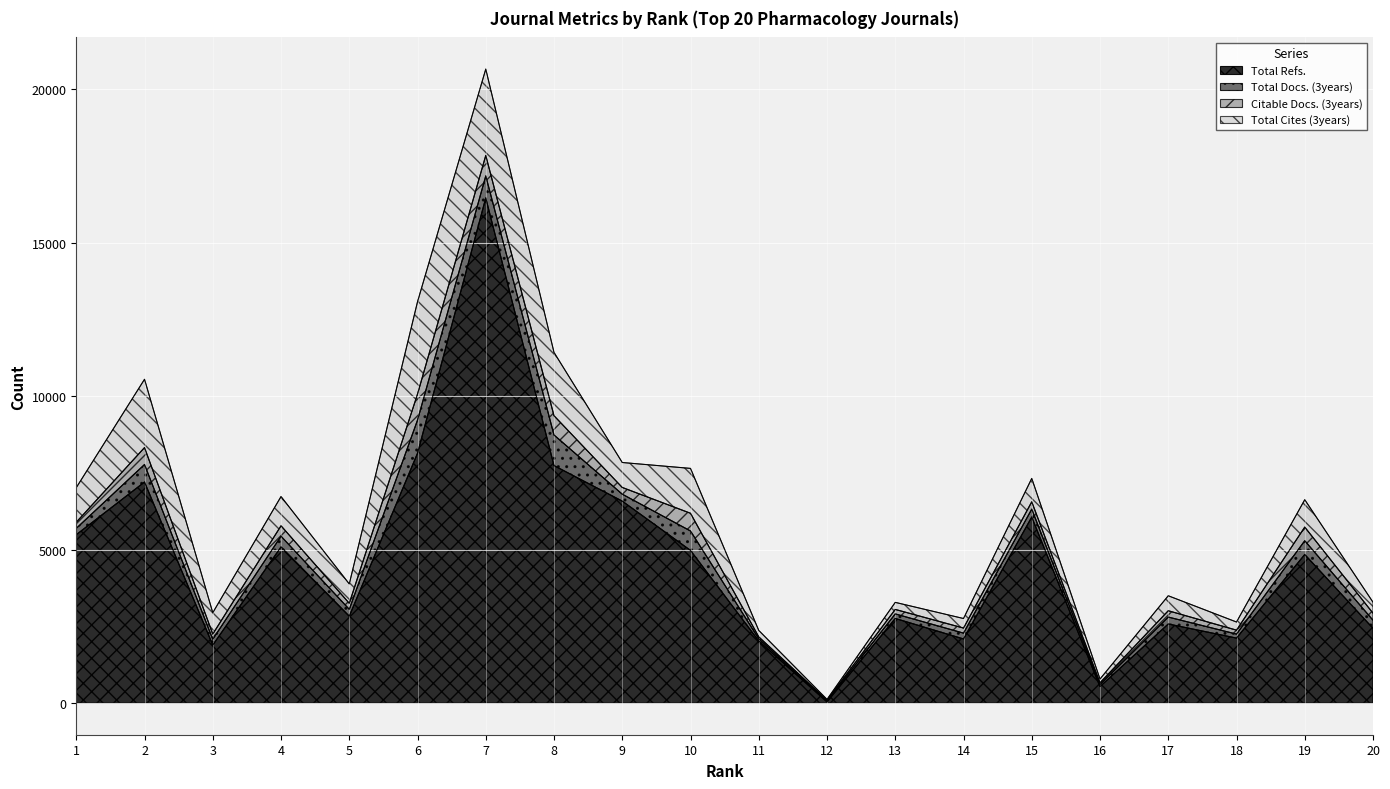

Where is Total Cites (3years) nearest to the value 1515?

10